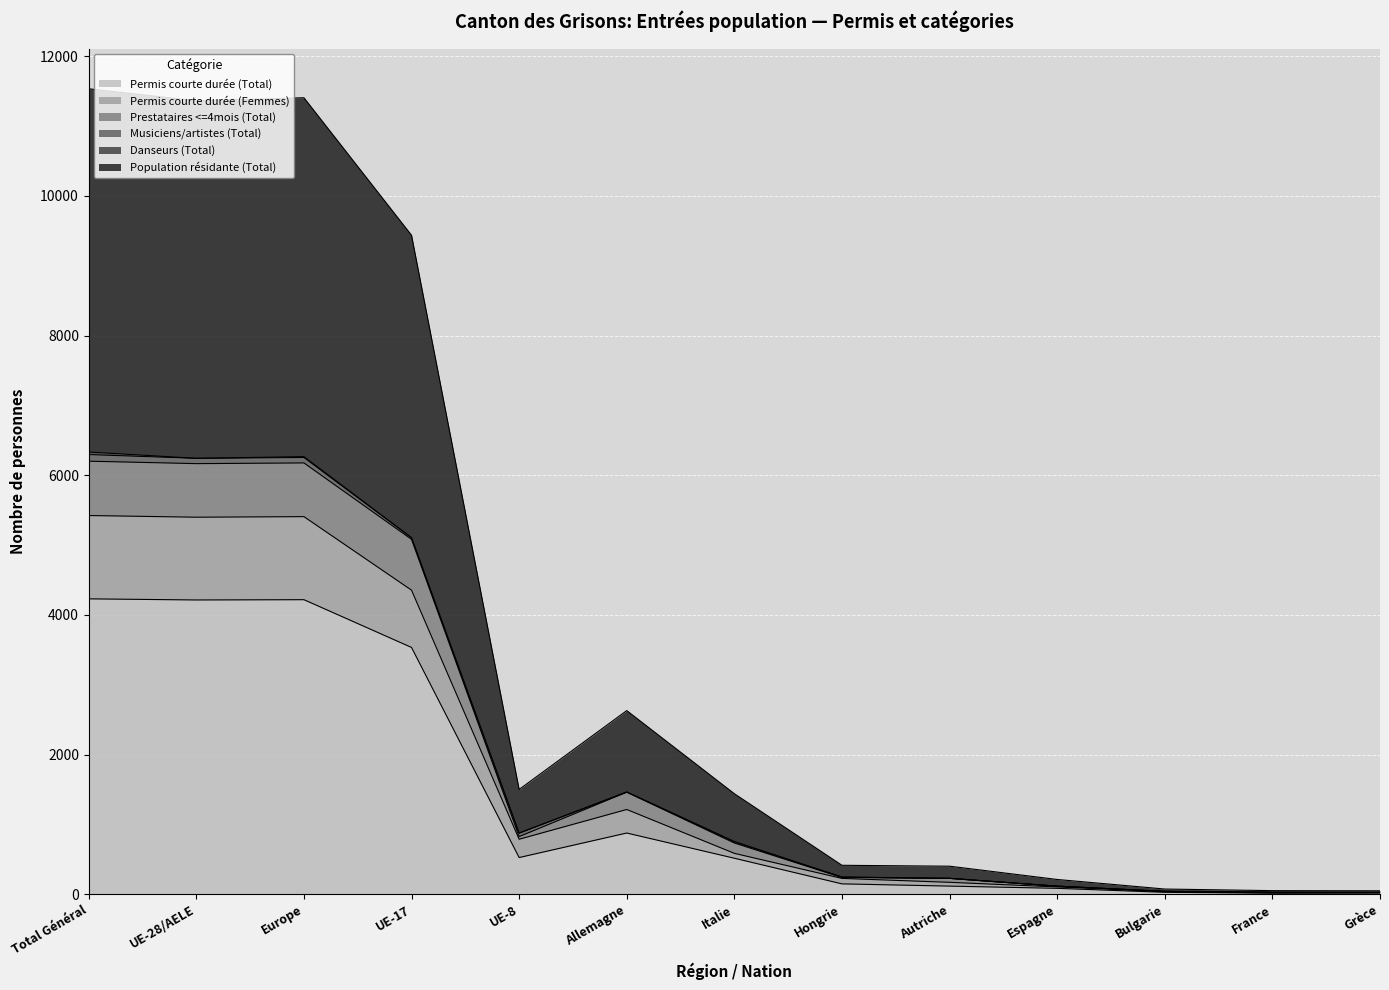

What is the maximum value for Permis courte durée (Total)?

4230